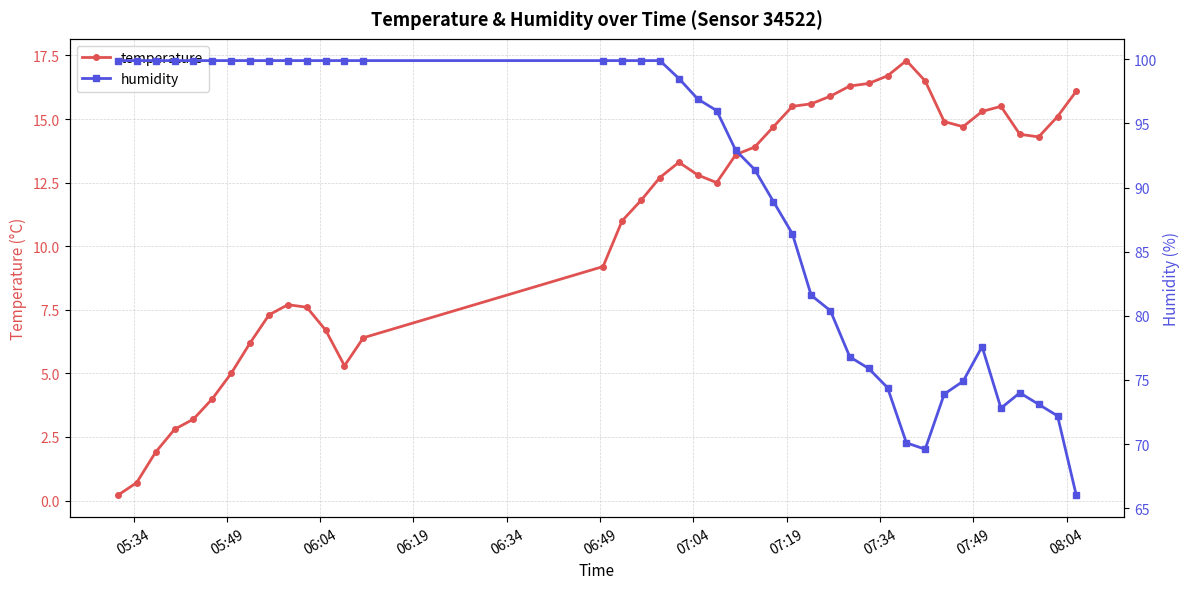

What is the sum of all temperature values?

441.0